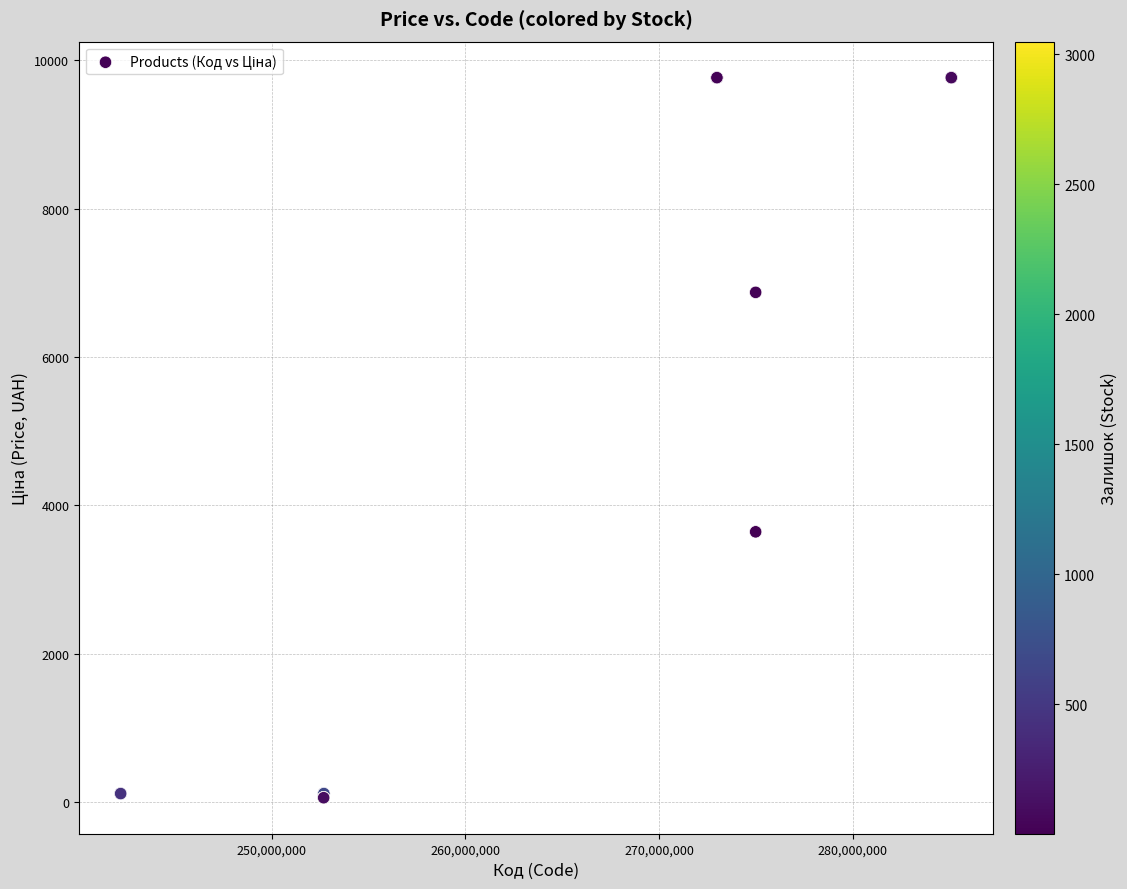

What Y value in the scatter plot is closest to 4910?

3640.8